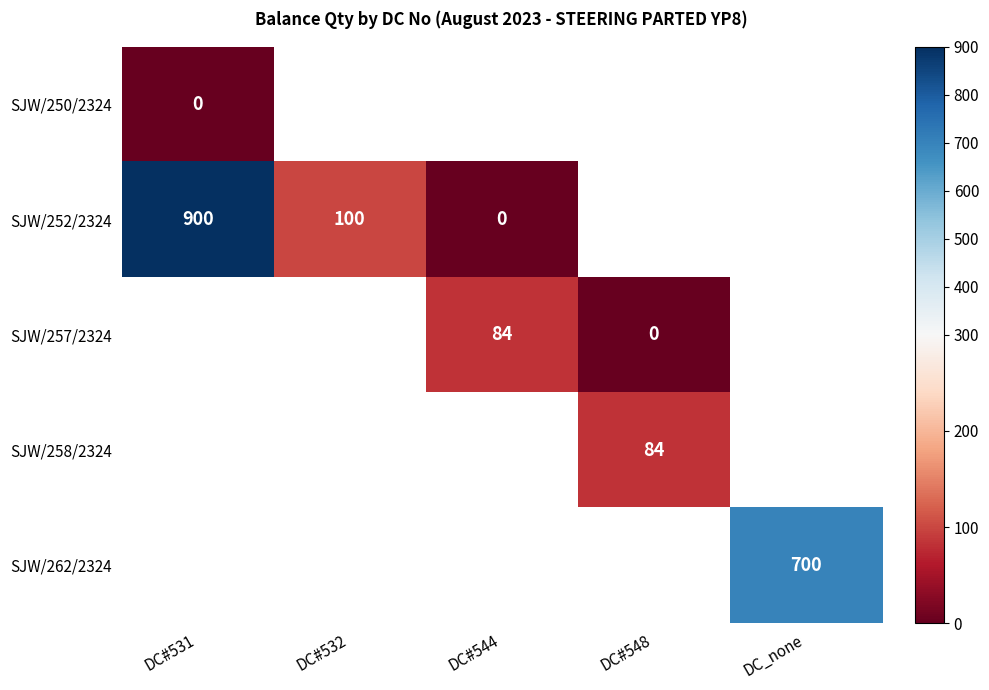

Which category has the lowest value across all series?

DC#531